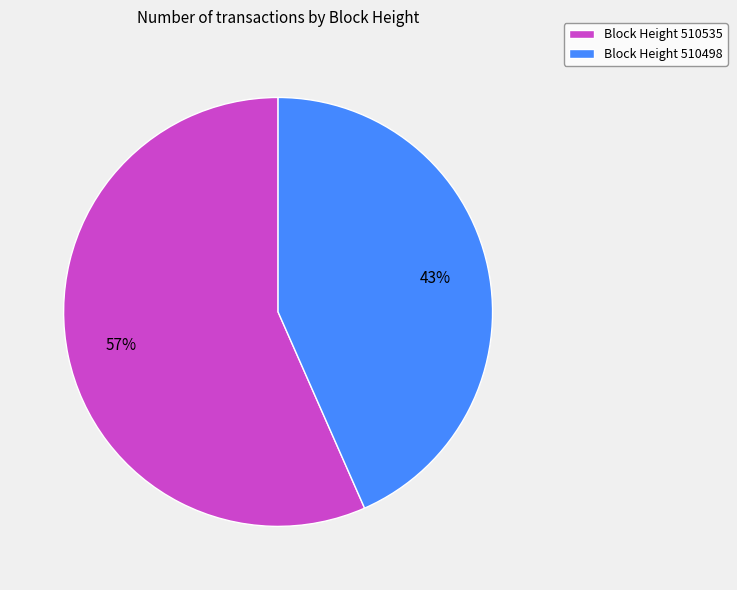

Combined, do Block Height 510498 and Block Height 510535 account for over 50%?

Yes